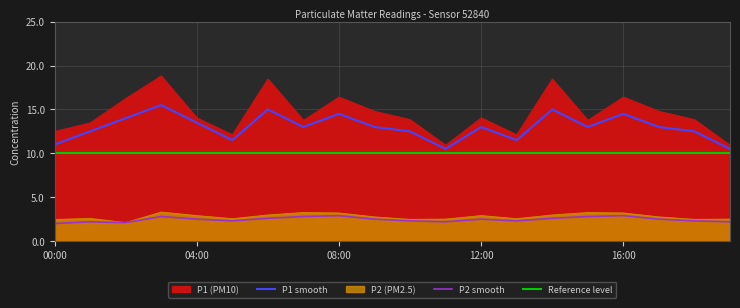

Which series has the largest range (max minus min)?

P1